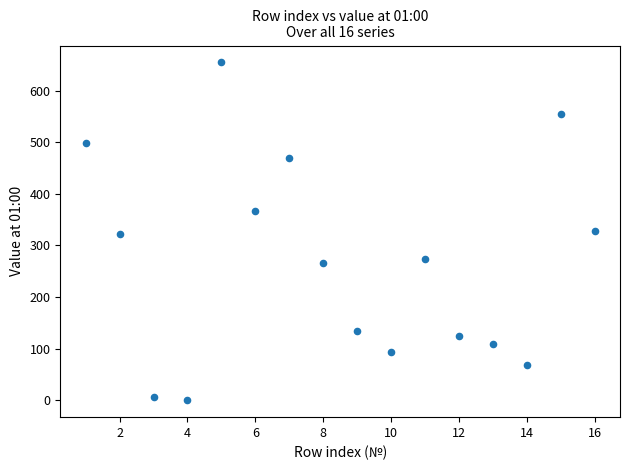

What is the range of X values (max minus min)?

15.0